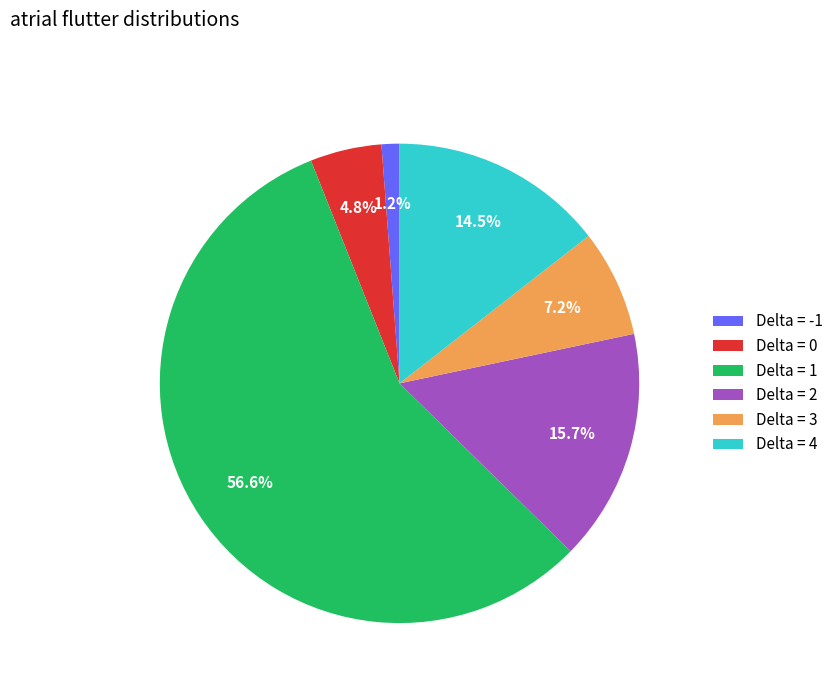

To the nearest percent, what is the difference between the largest and smallest slice percentages?

55%